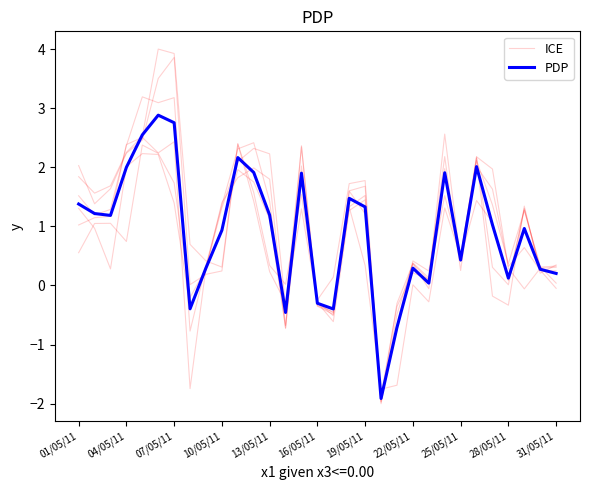

What is the value of the ICE point at the 20th from the left?

-2.0